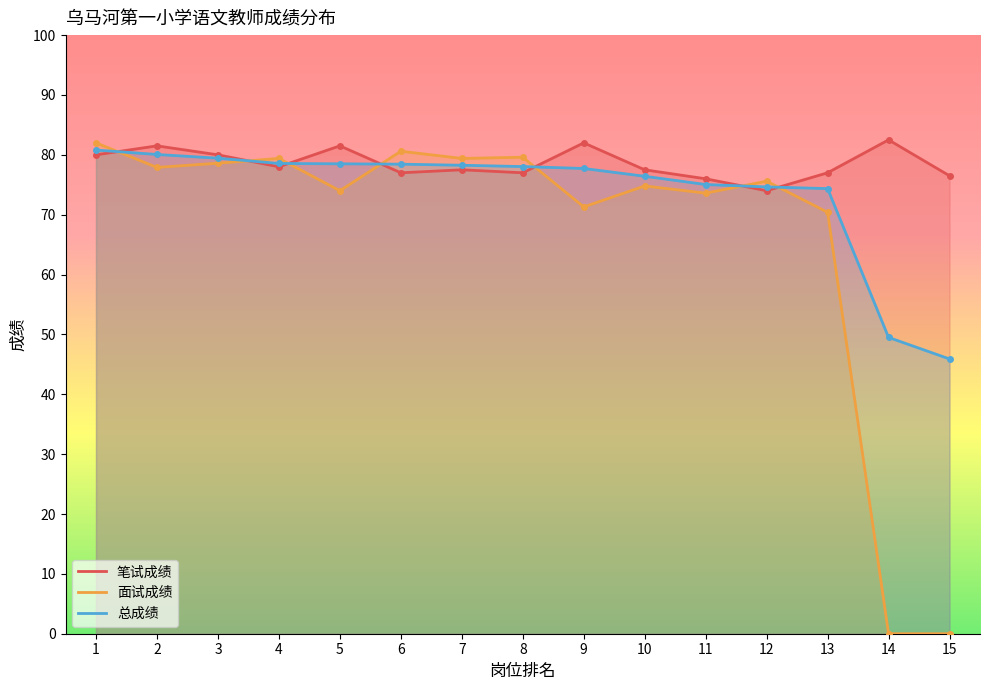

At which category is the sum across all series the highest?

1